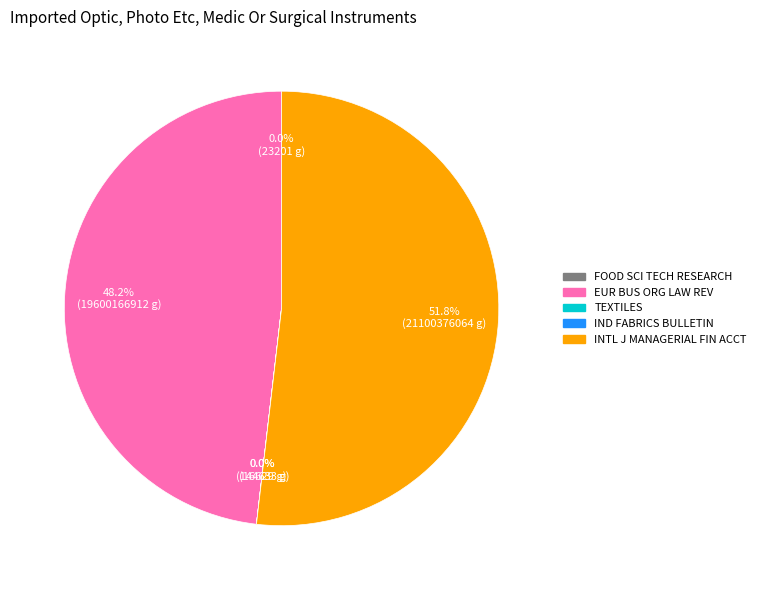

What is the largest slice in the pie chart?

INTL J MANAGERIAL FIN ACCT